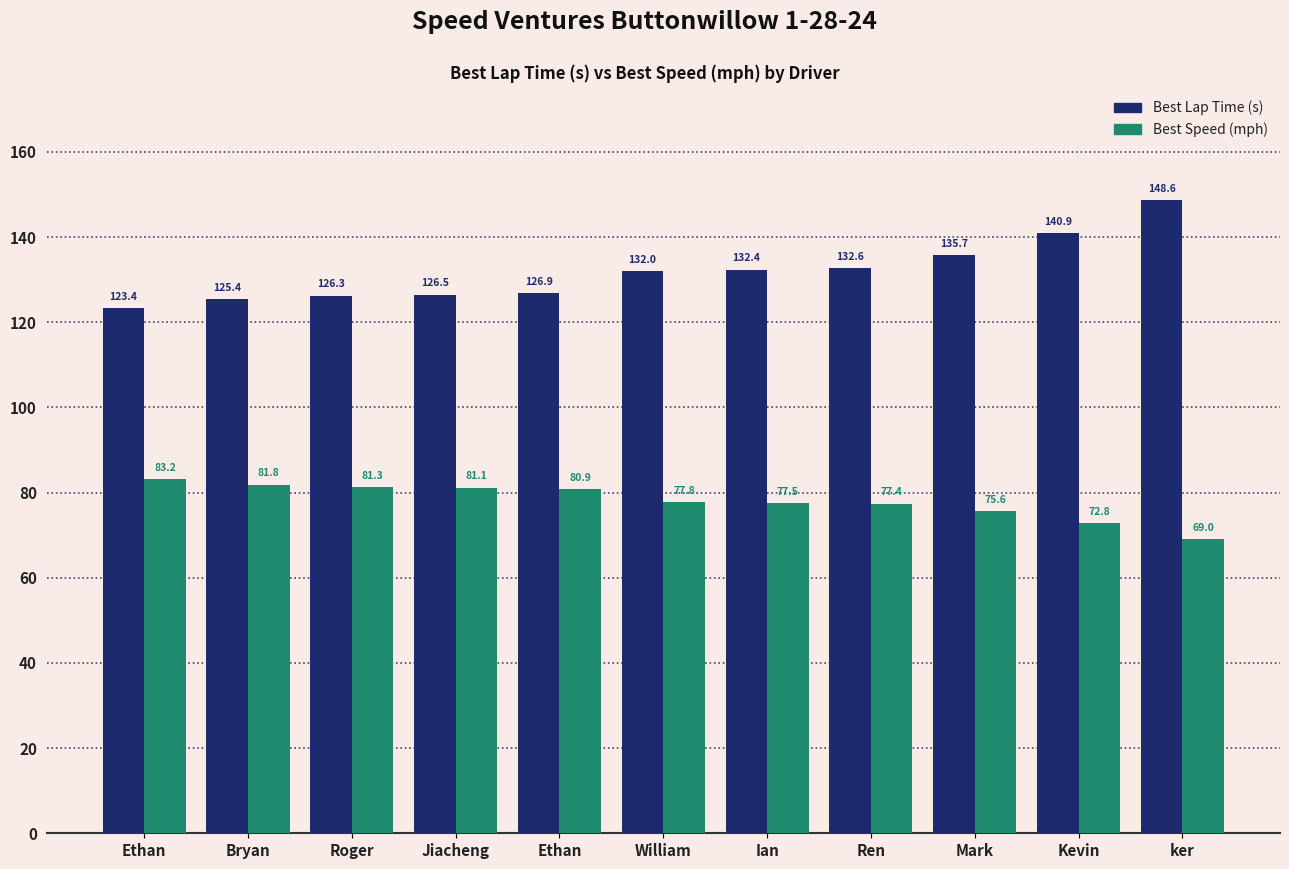

What is the sum of the Best Lap Time (s) values at Kevin and Jiacheng?

267.4